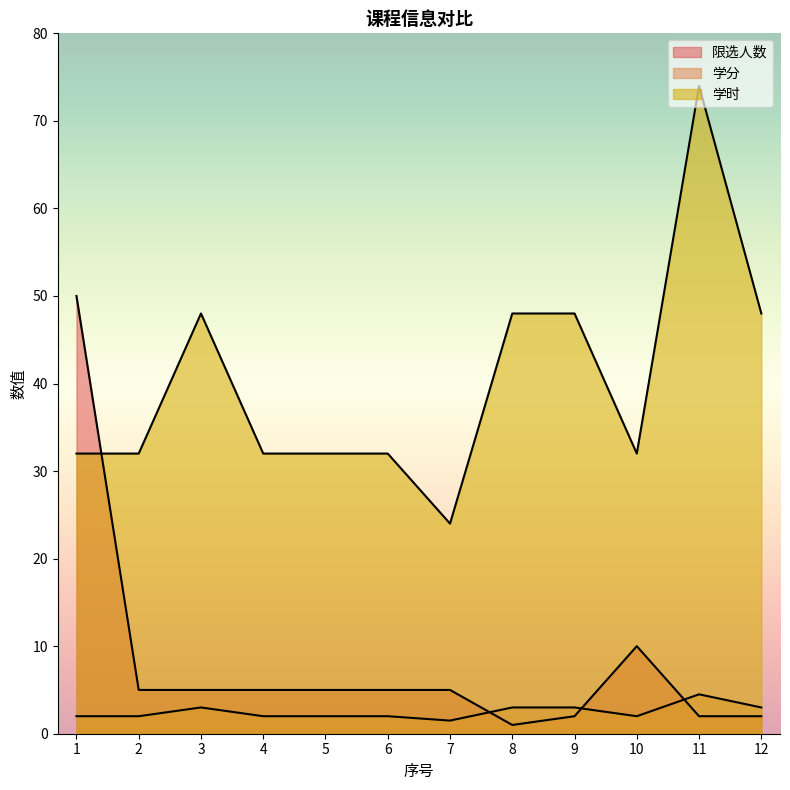

What is the difference between the 限选人数 values at 4 and 1?

45.0